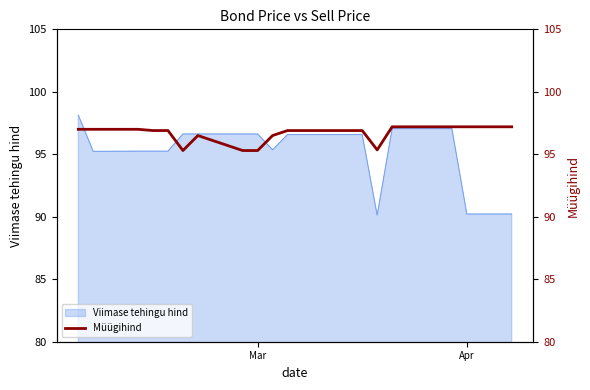

How many lines are shown in the chart?

1